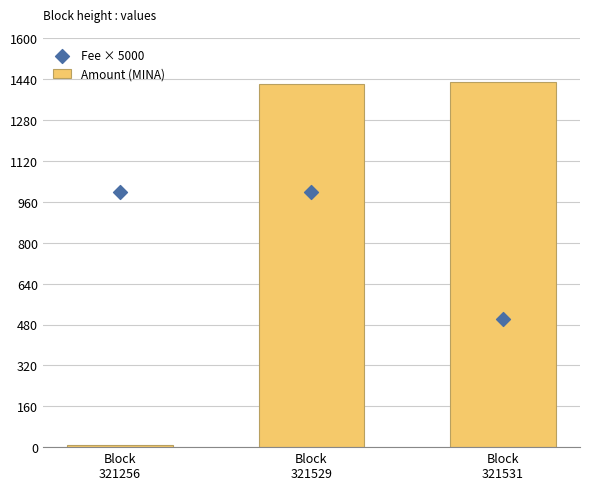

What are all the series names shown in the legend?

Amount (MINA), Fee × 5000